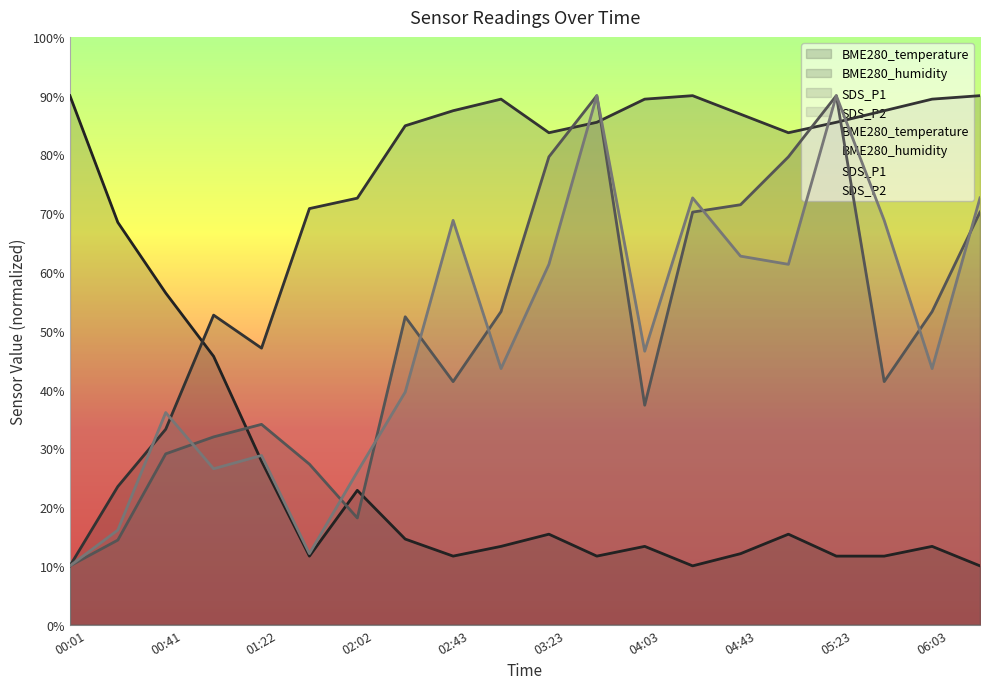

The SDS_P2 series shows 12.1 at 01:42. True or false?

True